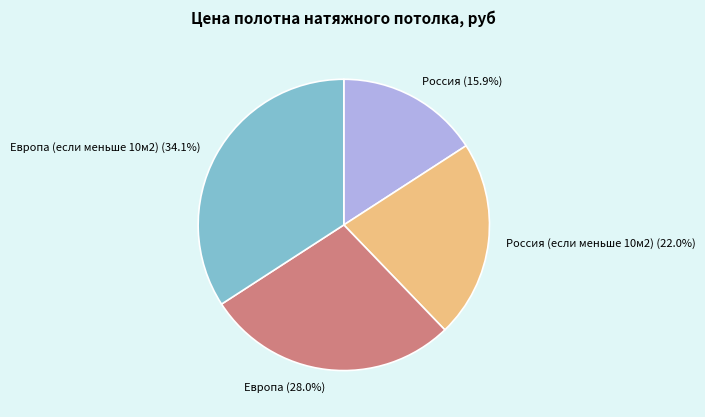

What is the ratio of the value at Россия (если меньше 10м2) to the value at Европа?

0.8